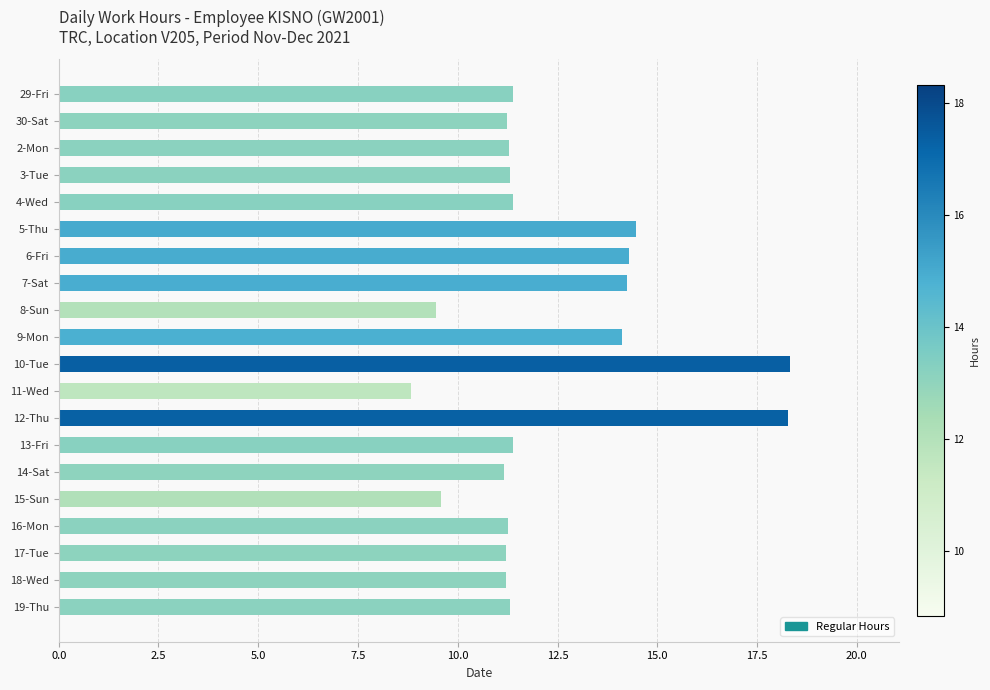

What is the sum of all values?

245.7